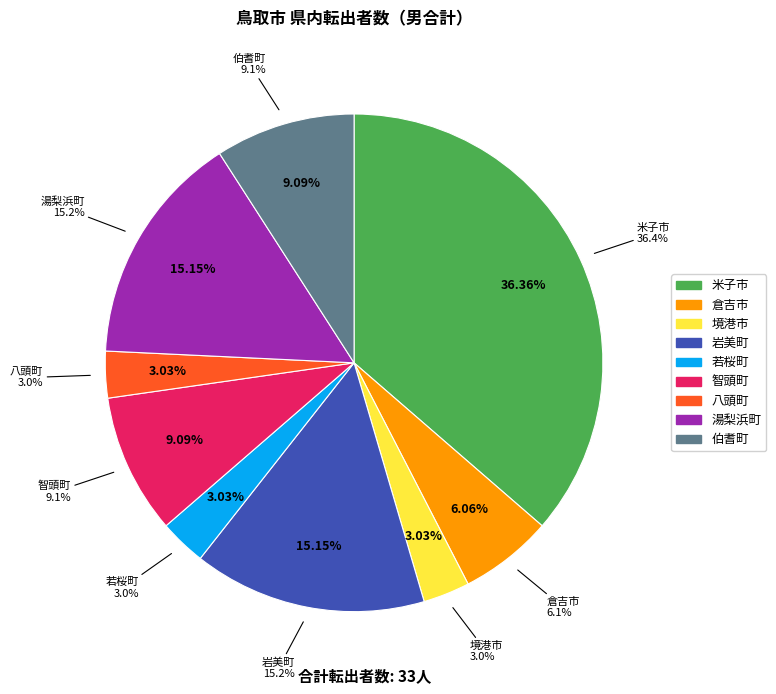

Is it true that 岩美町 is 3% of the pie?

False